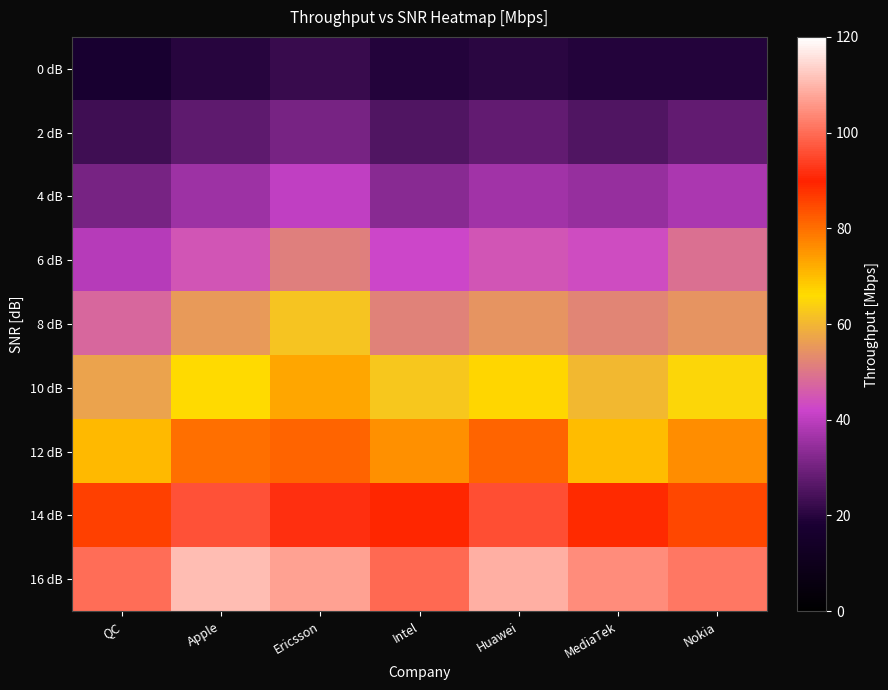

Reading left to right, list all the values displayed in this chart.

0 dB: QC=17.1	Apple=19.9	Ericsson=22.4	Intel=19.4	Huawei=20.5	MediaTek=19.5	Nokia=19.4
2 dB: QC=23.1	Apple=27.6	Ericsson=30.5	Intel=25.5	Huawei=28.0	MediaTek=25.6	Nokia=27.8
4 dB: QC=30.8	Apple=35.9	Ericsson=40.5	Intel=33.1	Huawei=36.5	MediaTek=35.0	Nokia=37.9
6 dB: QC=39.4	Apple=44.6	Ericsson=51.3	Intel=42.5	Huawei=44.8	MediaTek=43.5	Nokia=49.1
8 dB: QC=47.7	Apple=55.5	Ericsson=61.9	Intel=51.8	Huawei=54.5	MediaTek=52.2	Nokia=54.6
10 dB: QC=56.8	Apple=66.2	Ericsson=73.0	Intel=62.6	Huawei=66.8	MediaTek=60.4	Nokia=64.9
12 dB: QC=70.5	Apple=80.1	Ericsson=81.3	Intel=75.7	Huawei=81.4	MediaTek=70.1	Nokia=76.2
14 dB: QC=86.0	Apple=96.5	Ericsson=91.7	Intel=89.5	Huawei=95.8	MediaTek=89.0	Nokia=85.2
16 dB: QC=99.9	Apple=111.0	Ericsson=107.3	Intel=99.7	Huawei=109.0	MediaTek=104.3	Nokia=101.4